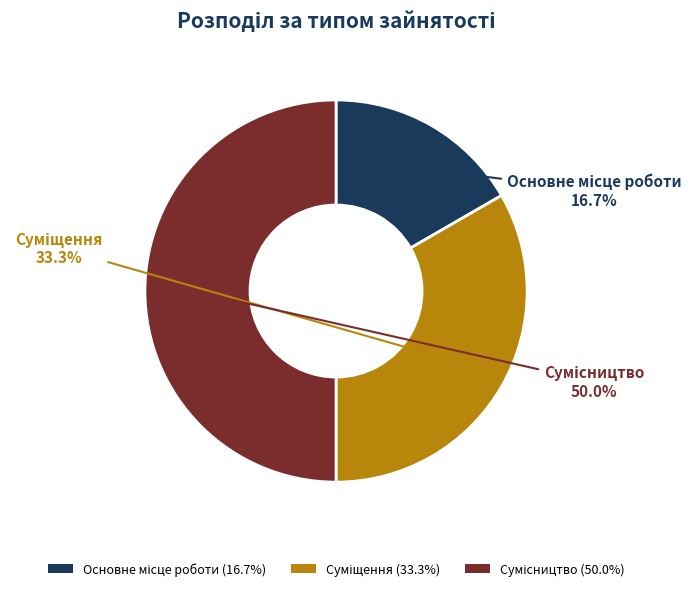

How many segments does this pie chart have?

3